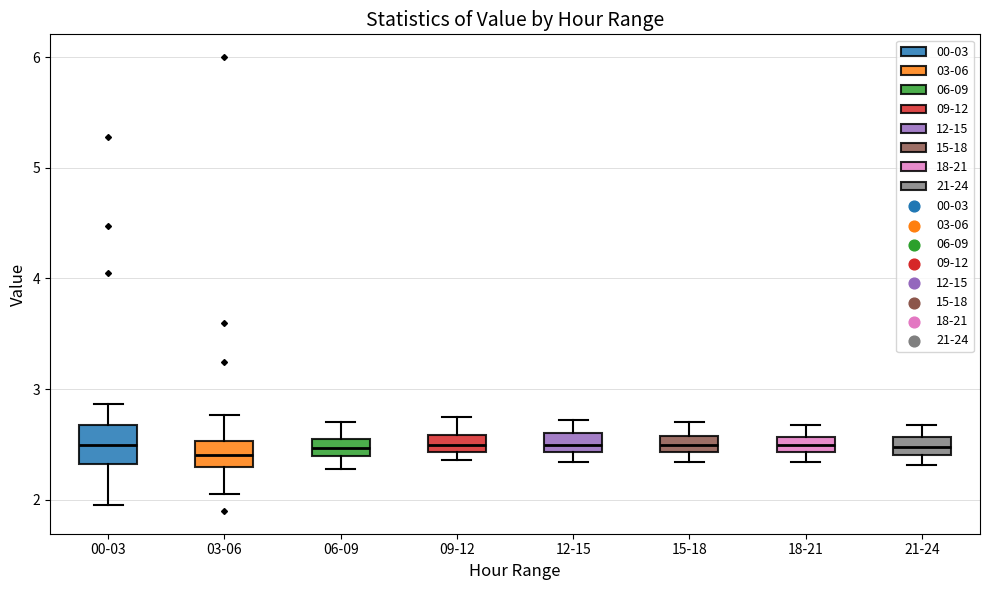

Where is the lower edge of the box for 15-18 on the y-axis? The values are not printed on the chart, so give them approximately, as read against the axis.

2.4